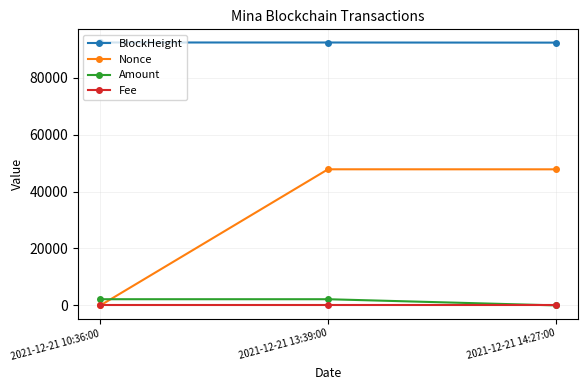

Which series has the largest total across all categories?

BlockHeight